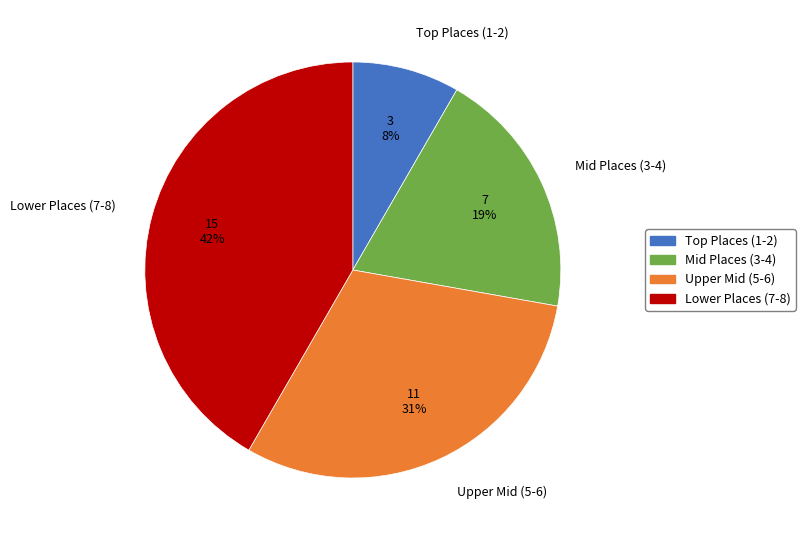

What is the ratio of the value at Upper Mid (5-6) to the value at Lower Places (7-8)?

0.7